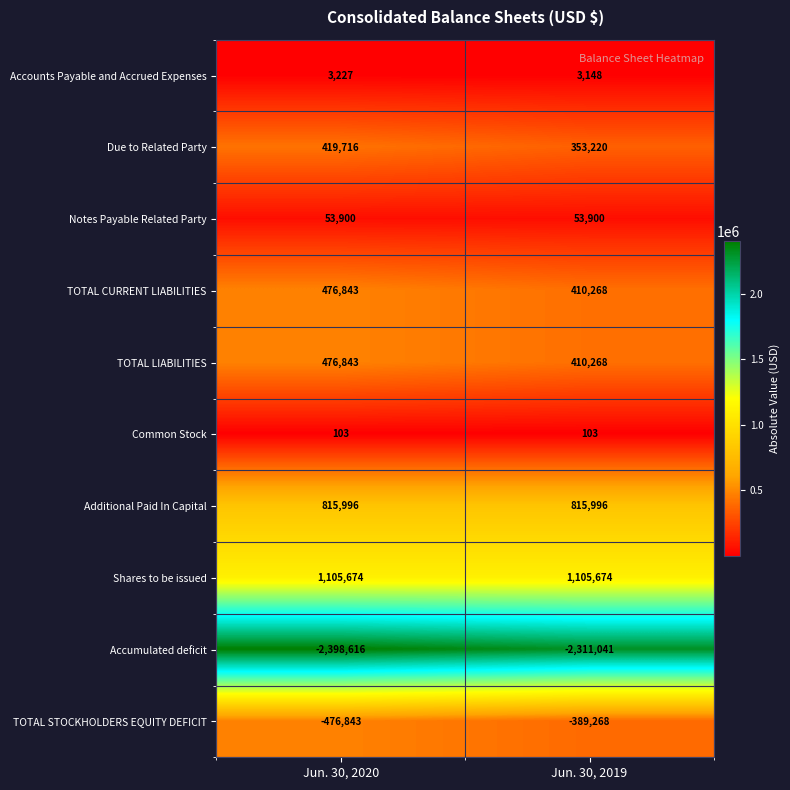

At which category is the sum across all series the highest?

Jun. 30, 2020